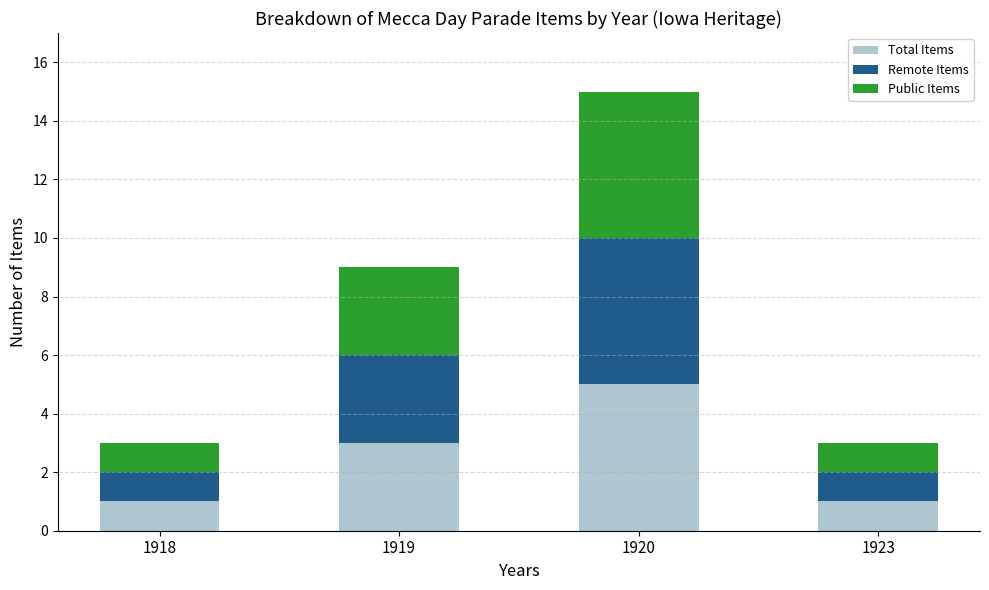

At which category is the sum across all series the highest?

1920